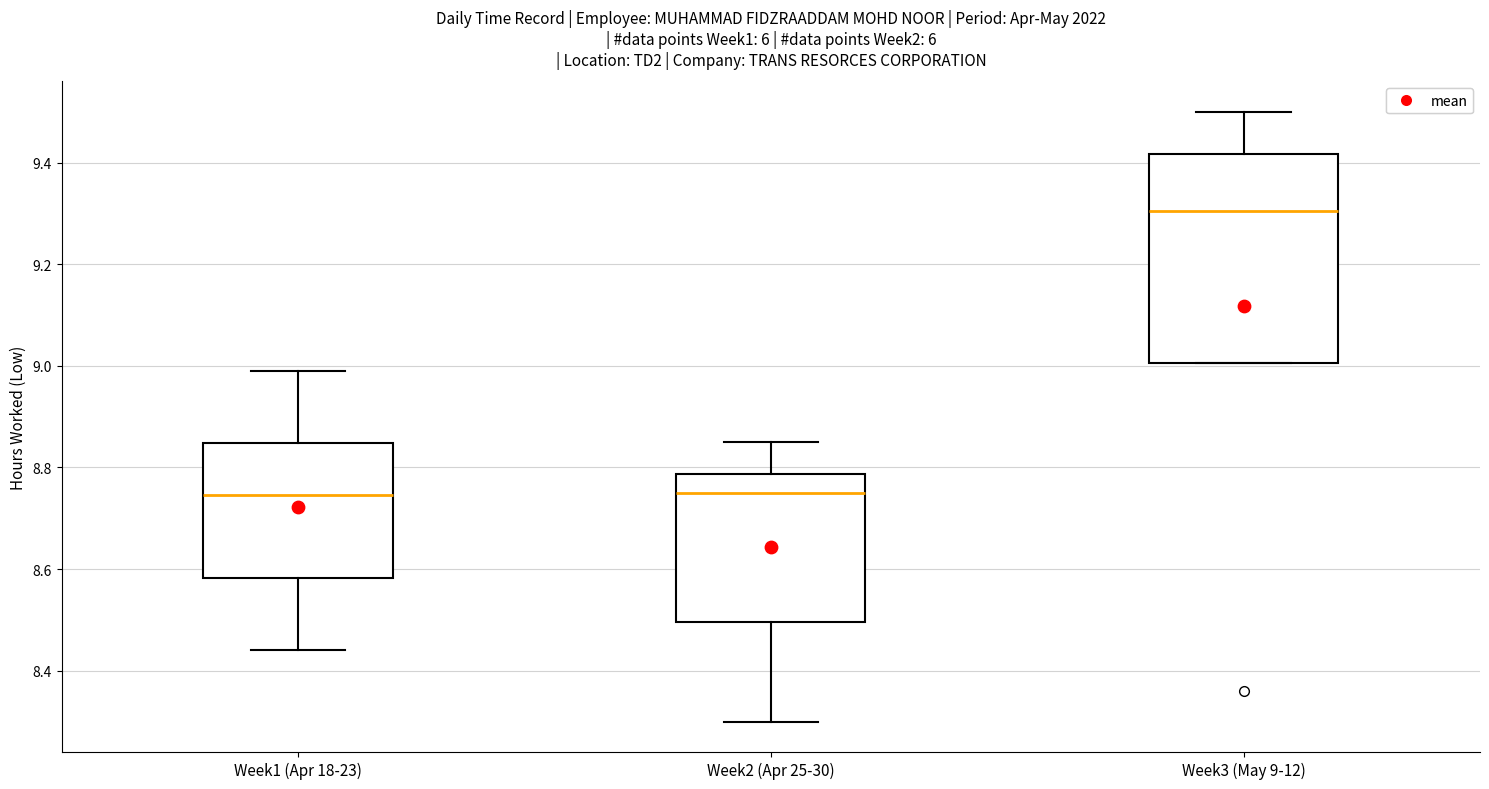

Where does the median line of the box for Week1 (Apr 18-23) sit on the y-axis? The values are not printed on the chart, so give them approximately, as read against the axis.

8.74